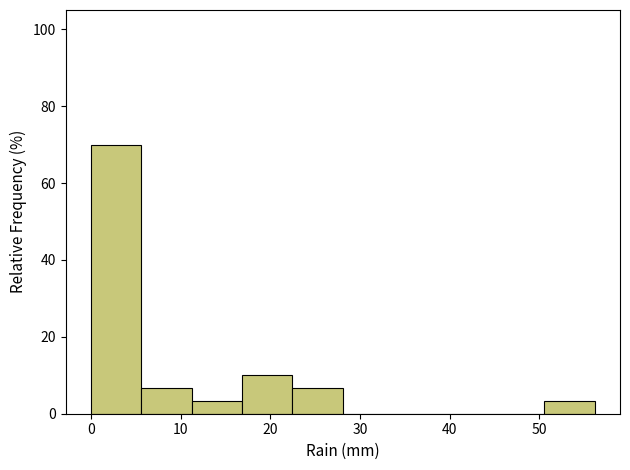

How tall is the bar that spans 22 to 28 on the x-axis? Neither the bar edges nor the heights are printed on the chart, so give them approximately, as read against the axes.

6